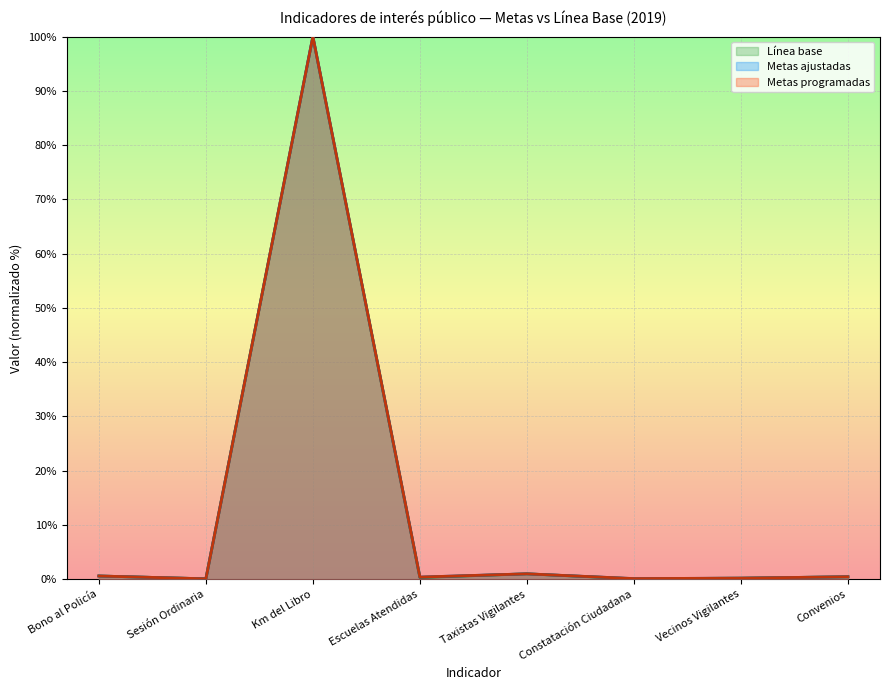

Rank the categories by Metas ajustadas value from highest to lowest.

Km del Libro, Taxistas Vigilantes, Bono al Policía, Convenios, Escuelas Atendidas, Vecinos Vigilantes, Constatación Ciudadana, Sesión Ordinaria